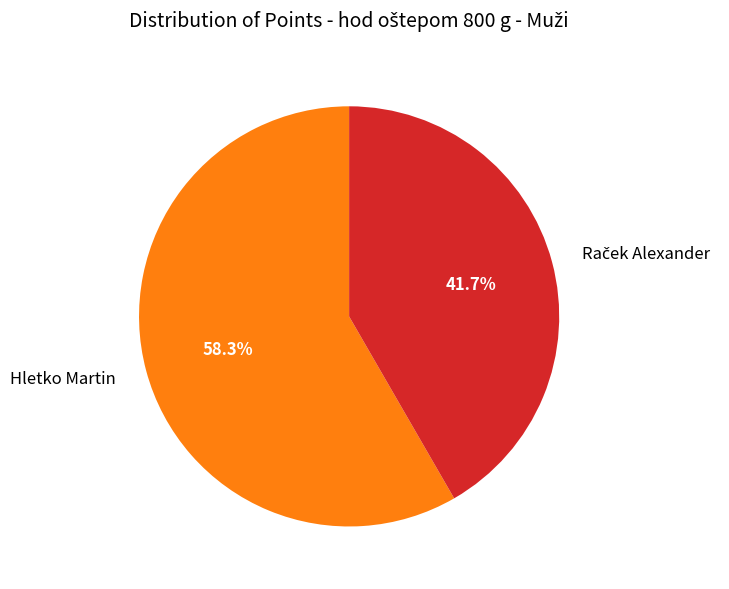

Which category accounts for the majority?

Hletko Martin